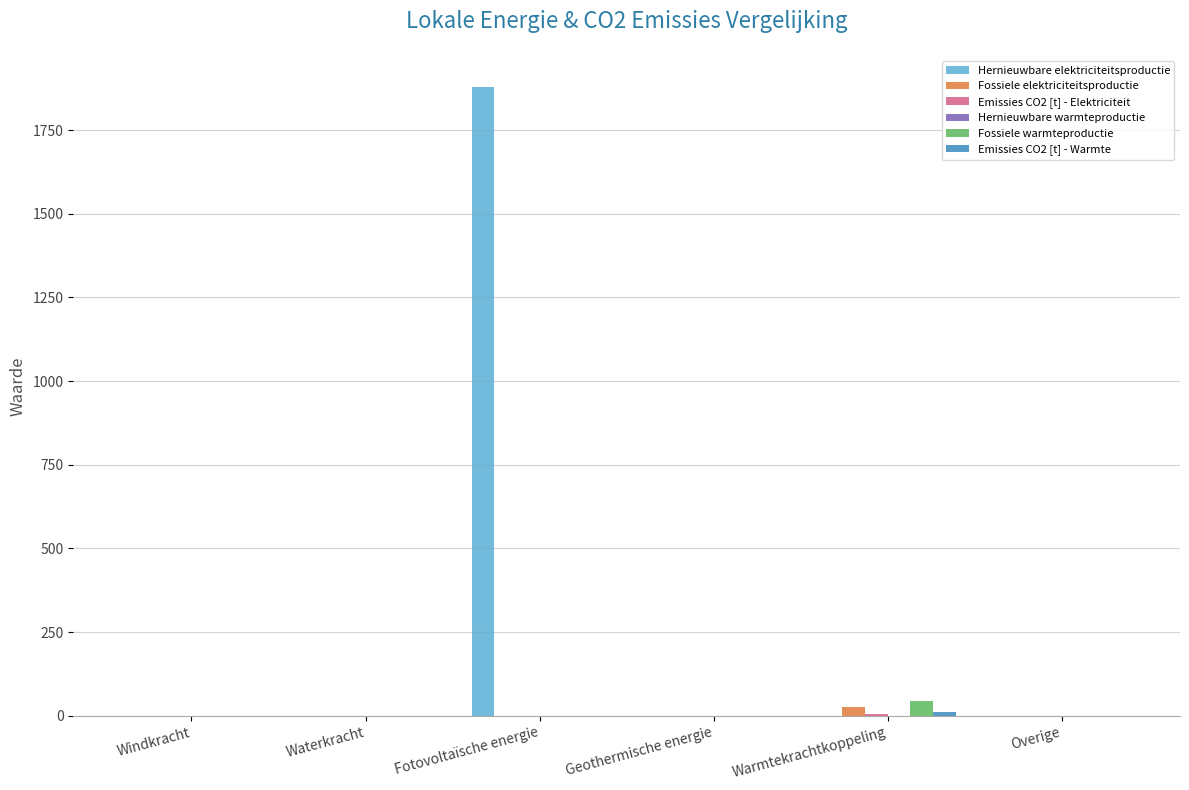

True or false: Hernieuwbare elektriciteitsproductie has a value of 2892.1 at Fotovoltaïsche energie.

False